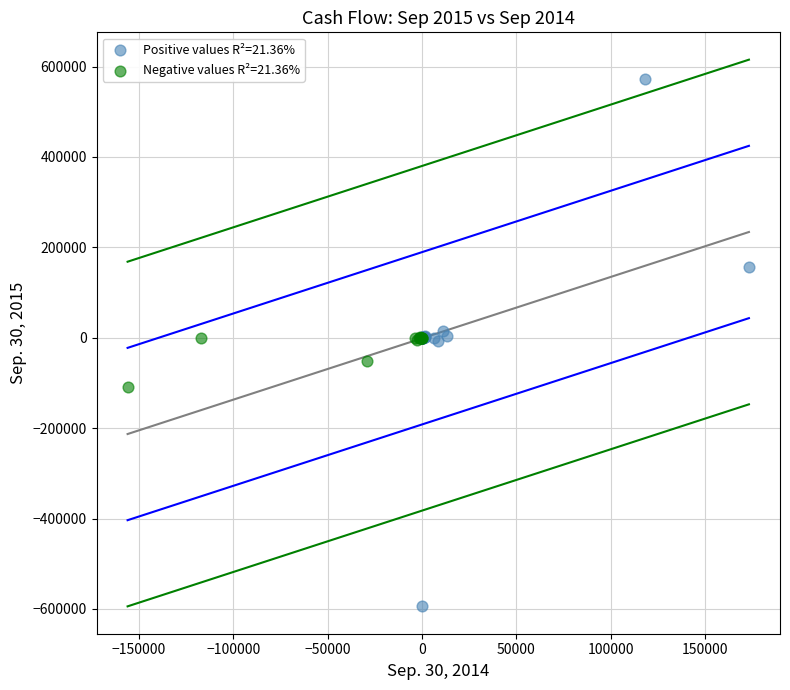

Which series has the largest Y range (max minus min)?

Positive values R²=21.36%